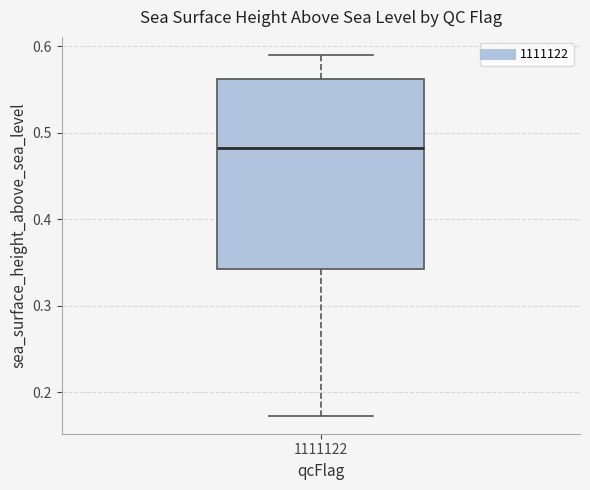

Read this box plot against the y-axis: the position of the median line, the range covered by the box, and the ends of both whiskers. The values are not printed on the chart, so give them approximately, as read against the axis.

median 0.48, box 0.34 to 0.56, whiskers 0.17 to 0.59